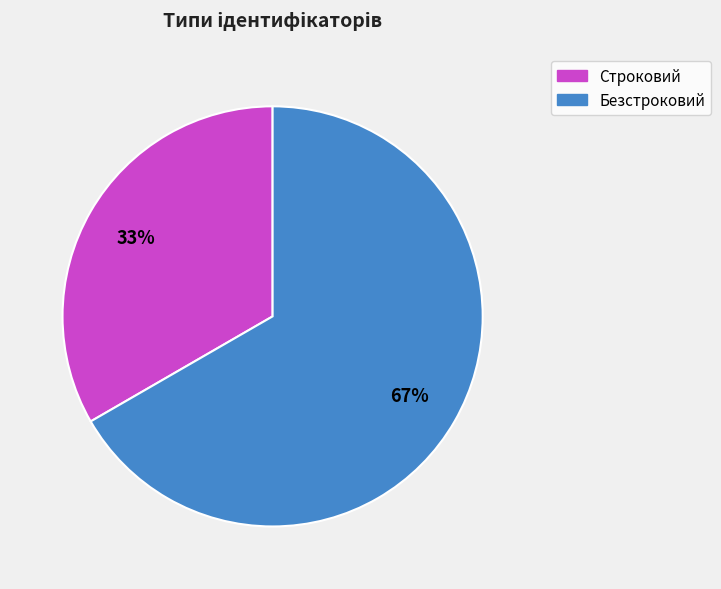

To the nearest percent, what percentage of the pie is Строковий?

33%